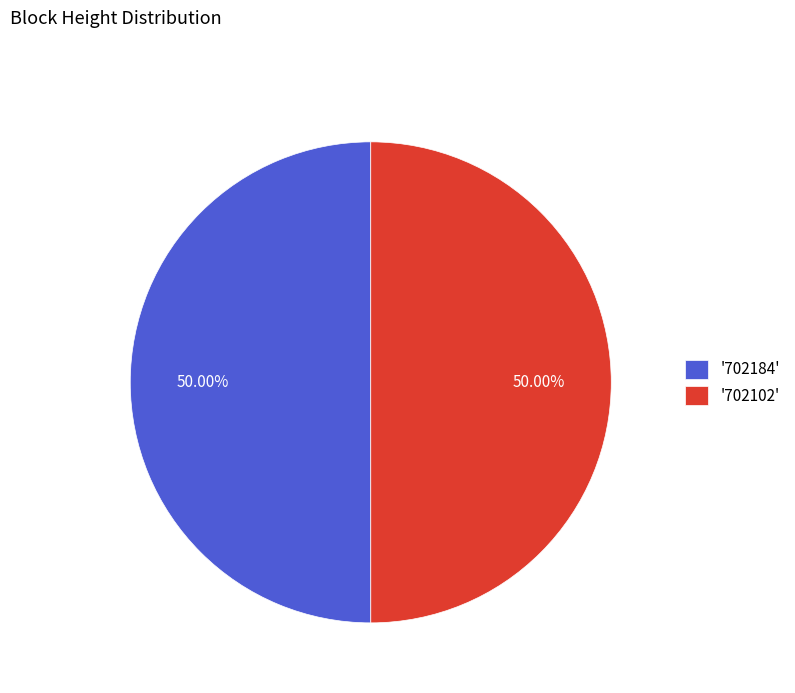

How many segments does this pie chart have?

2